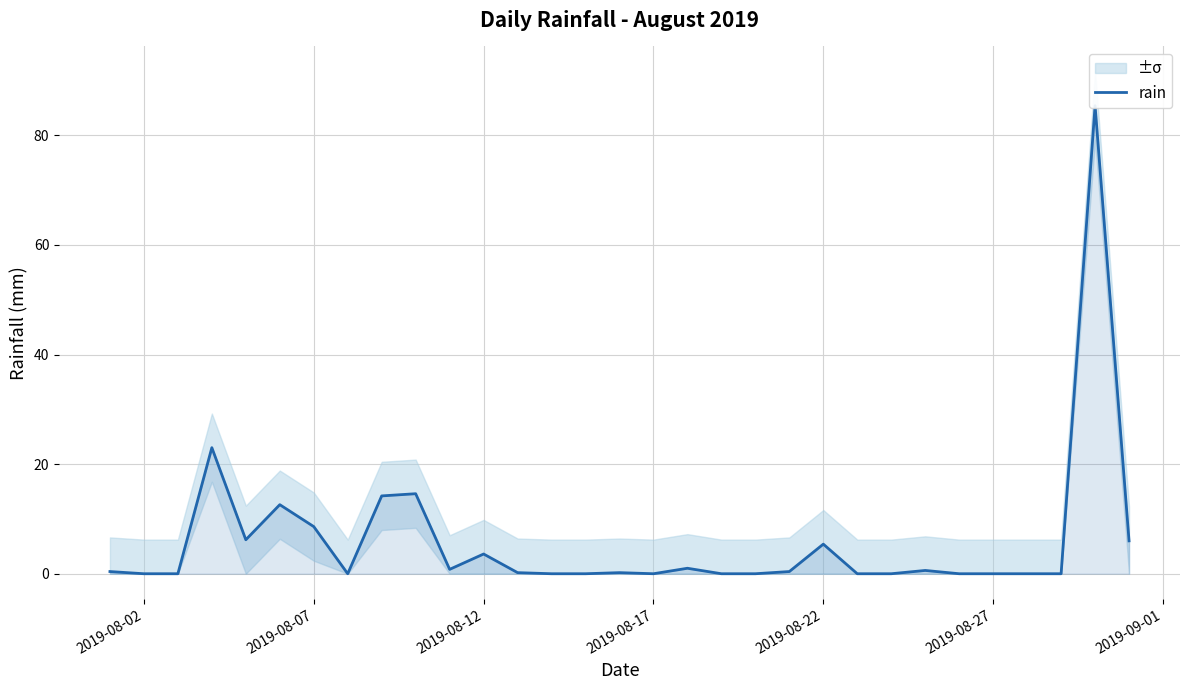

What is the difference between the maximum and minimum values?

85.4